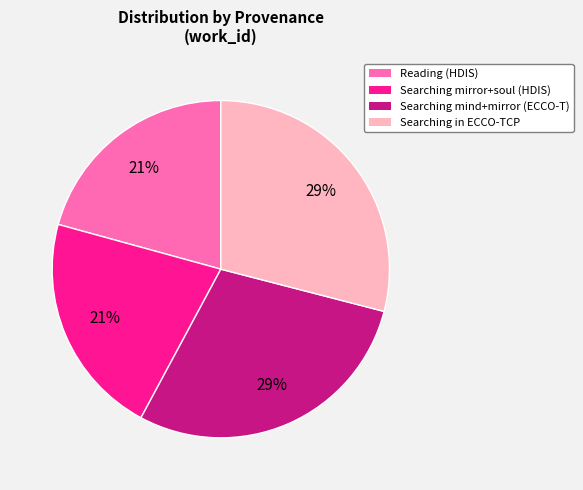

To the nearest percent, what is the average slice percentage?

25%